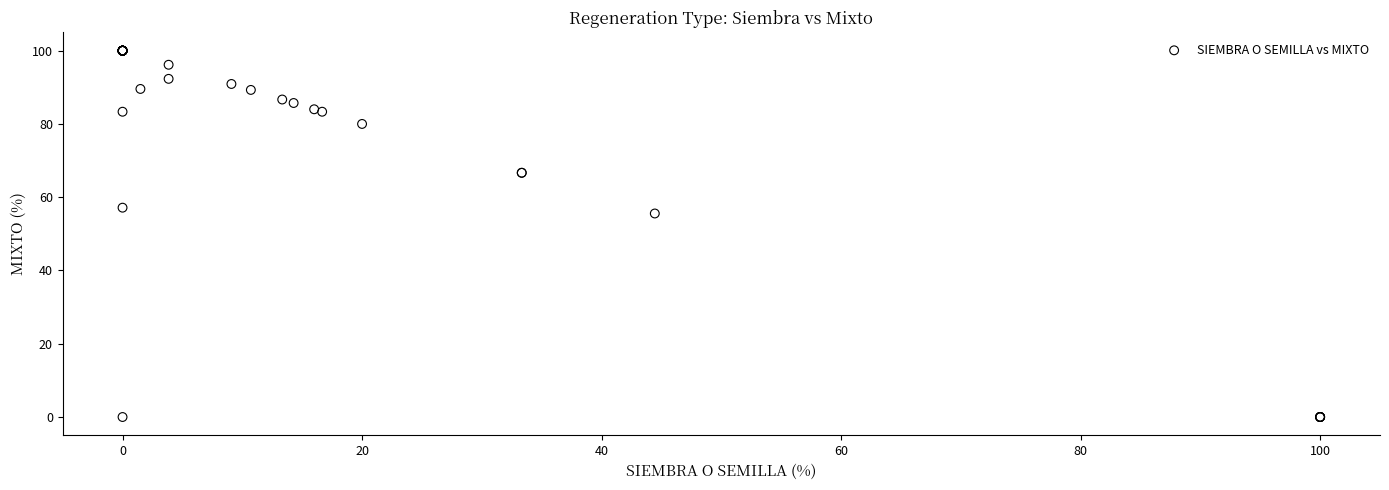

What Y value in the scatter plot is closest to 50?

55.6